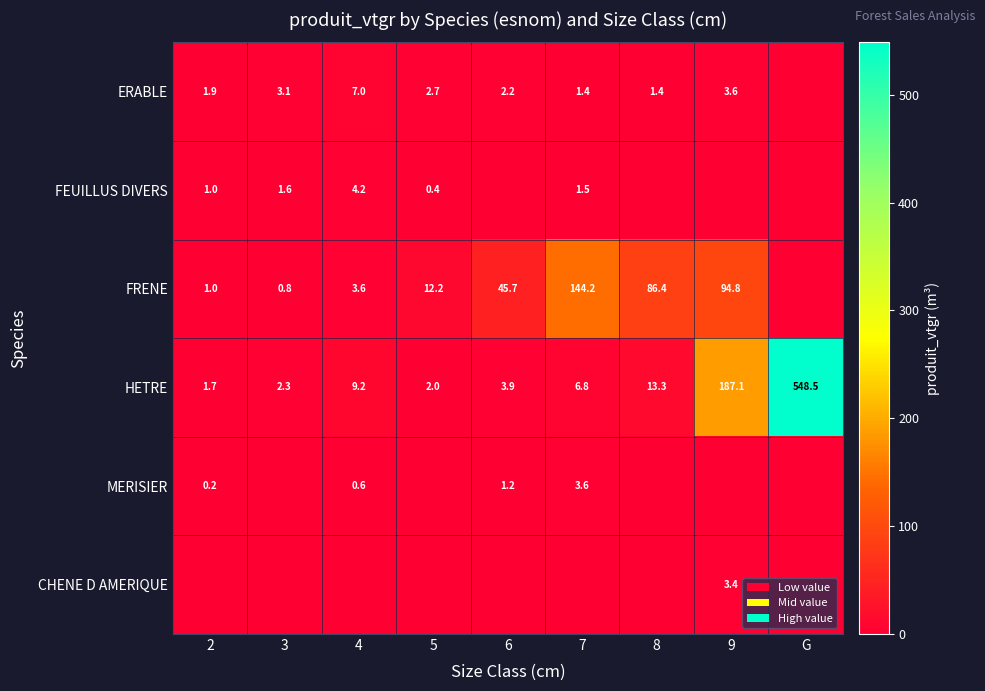

Is it true that MERISIER equals 1.0 at 4?

False